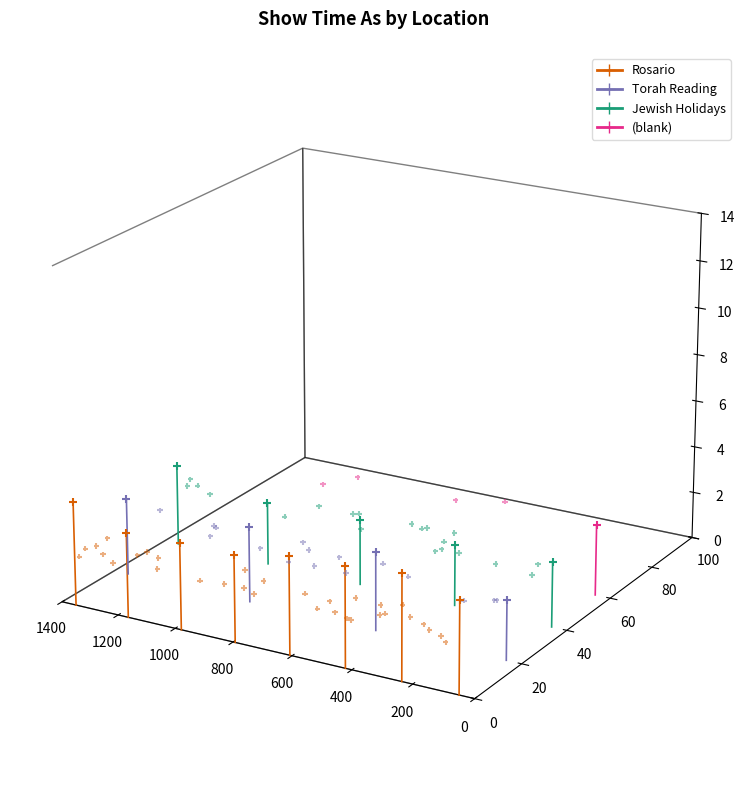

Which series reaches the maximum Y coordinate?

(blank)